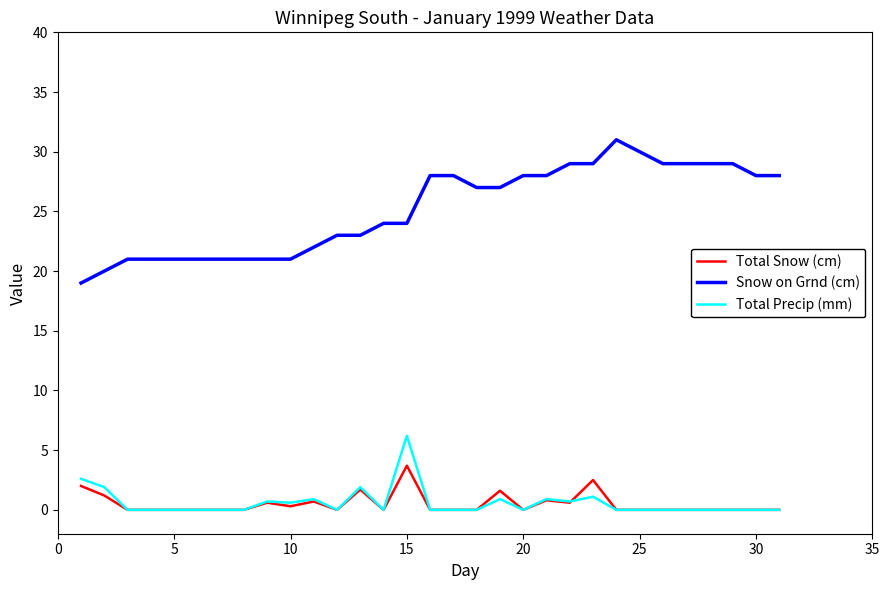

How many lines are shown in the chart?

3